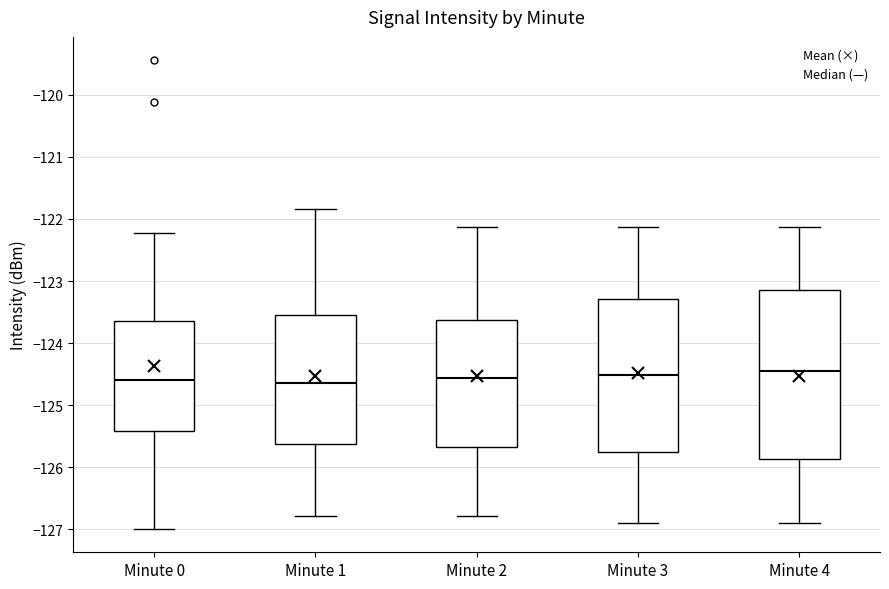

Reading left to right, transcribe this box plot: for each box, give where its median line is, the range the box spans, and where its two whiskers end, as read against the y-axis. The values are not printed on the chart, so give them approximately, as read against the axis.

Minute 0: median -124.6, box -125.4 to -123.6, whiskers -127.0 to -122.2
Minute 1: median -124.6, box -125.6 to -123.6, whiskers -126.8 to -121.8
Minute 2: median -124.6, box -125.7 to -123.6, whiskers -126.8 to -122.1
Minute 3: median -124.5, box -125.8 to -123.3, whiskers -126.9 to -122.1
Minute 4: median -124.5, box -125.9 to -123.2, whiskers -126.9 to -122.1